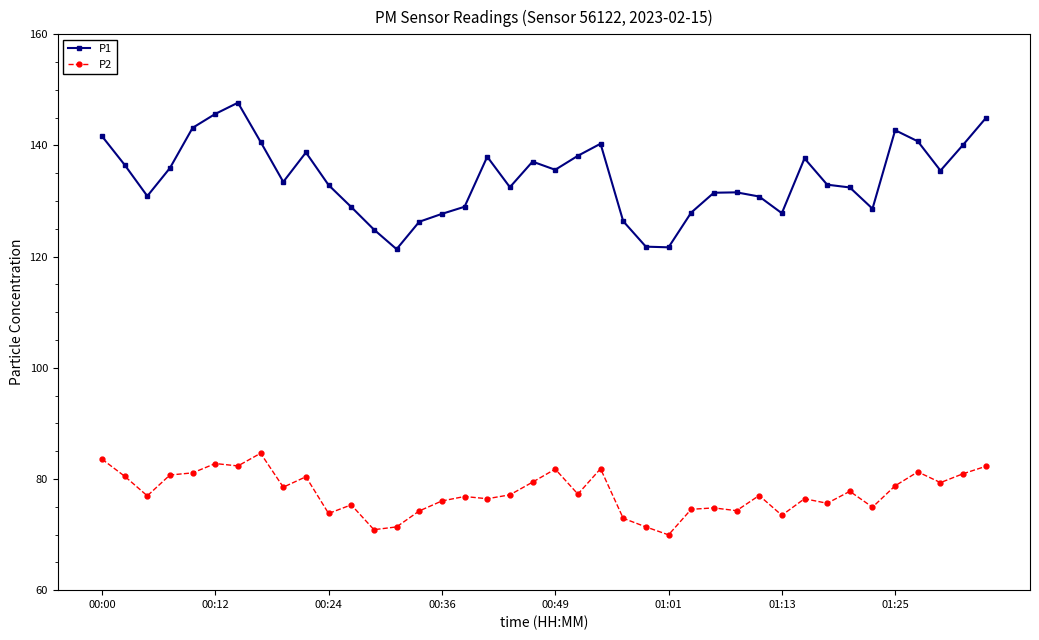

What is the average value of the P1 series?

134.1